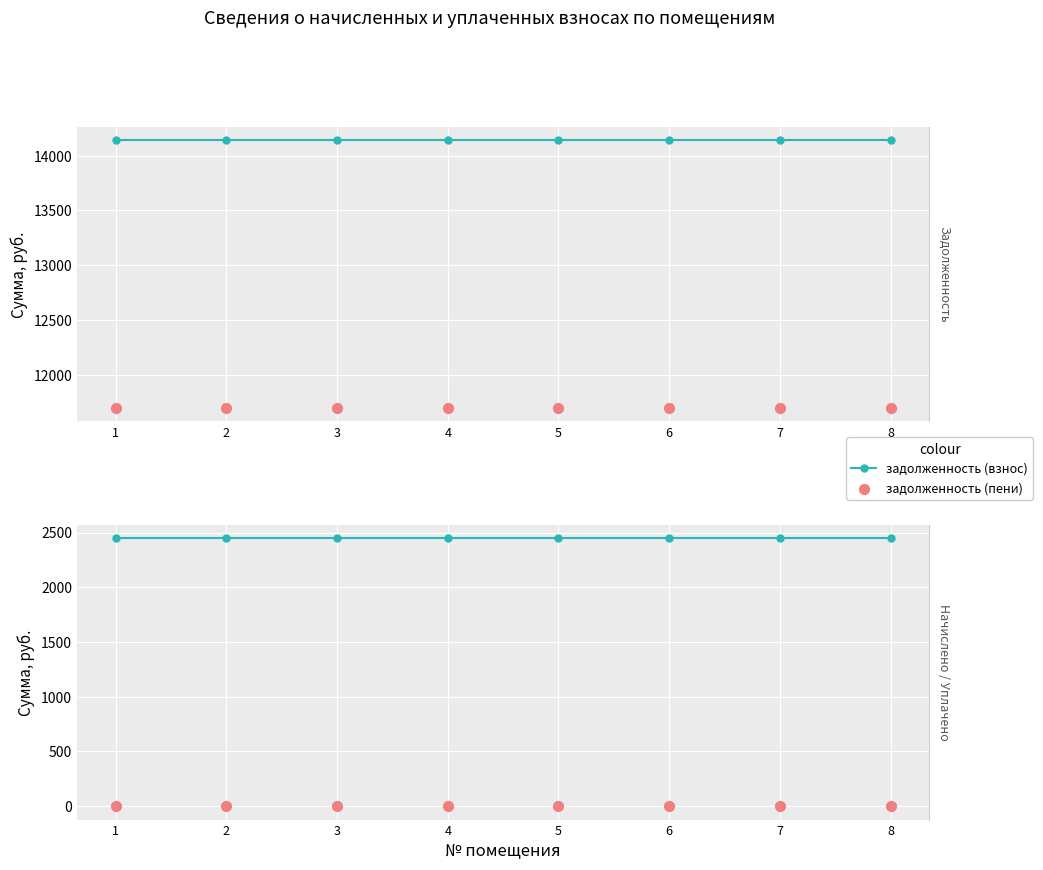

At how many categories does at least one series exceed 11259?

8